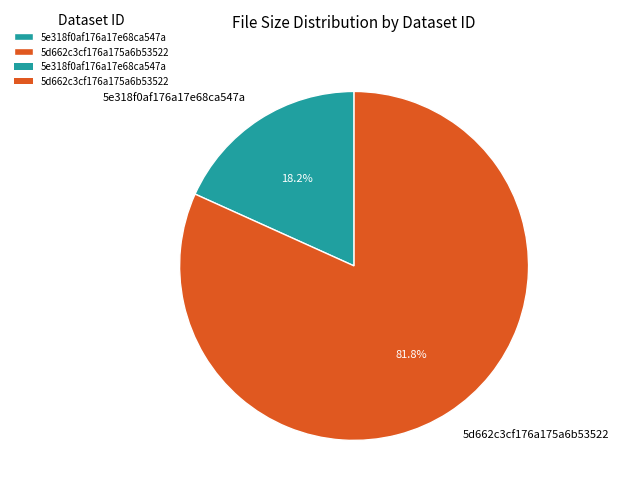

Is there a majority slice in this chart?

Yes